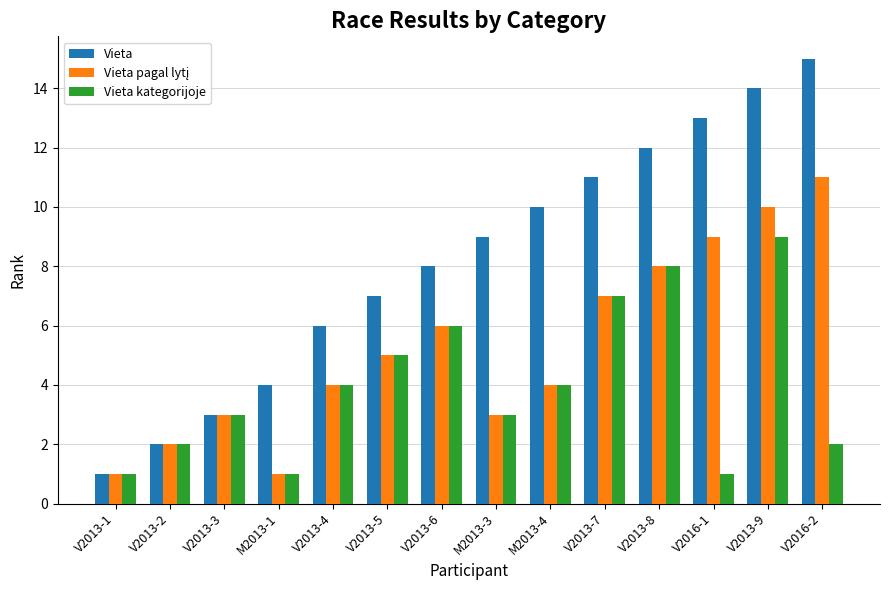

Does the chart contain any negative values?

No